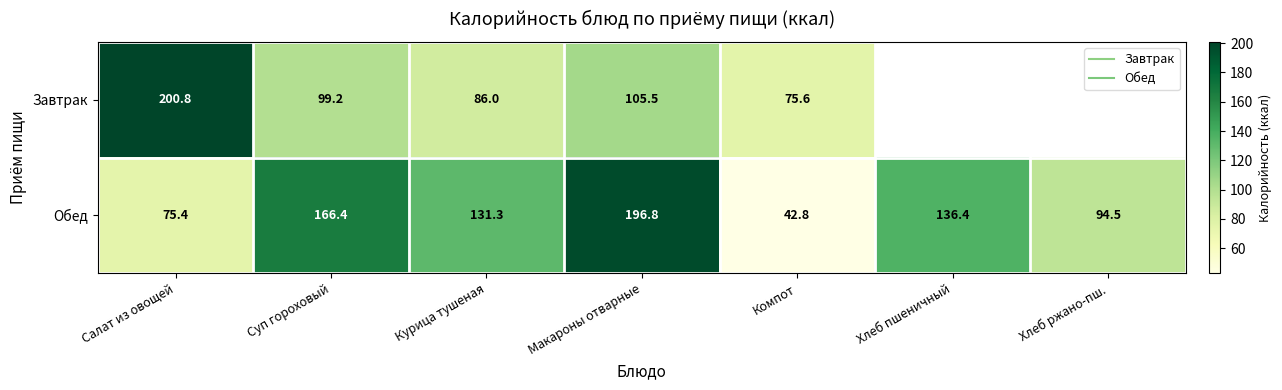

Which has a higher value, Компот or Салат из овощей?

Салат из овощей